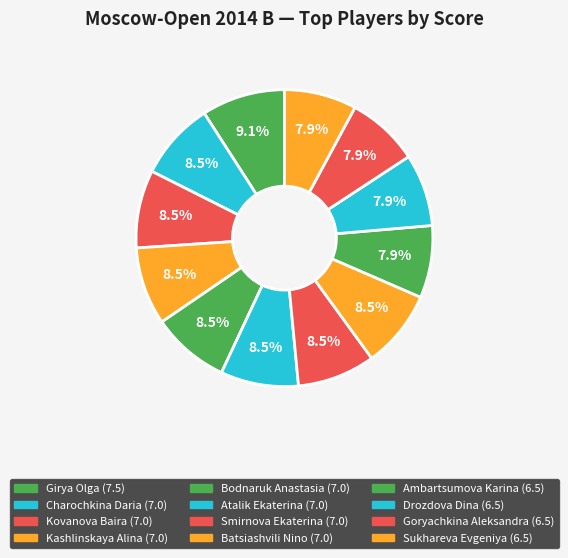

Does Ambartsumova Karina account for over 50% of the chart?

No